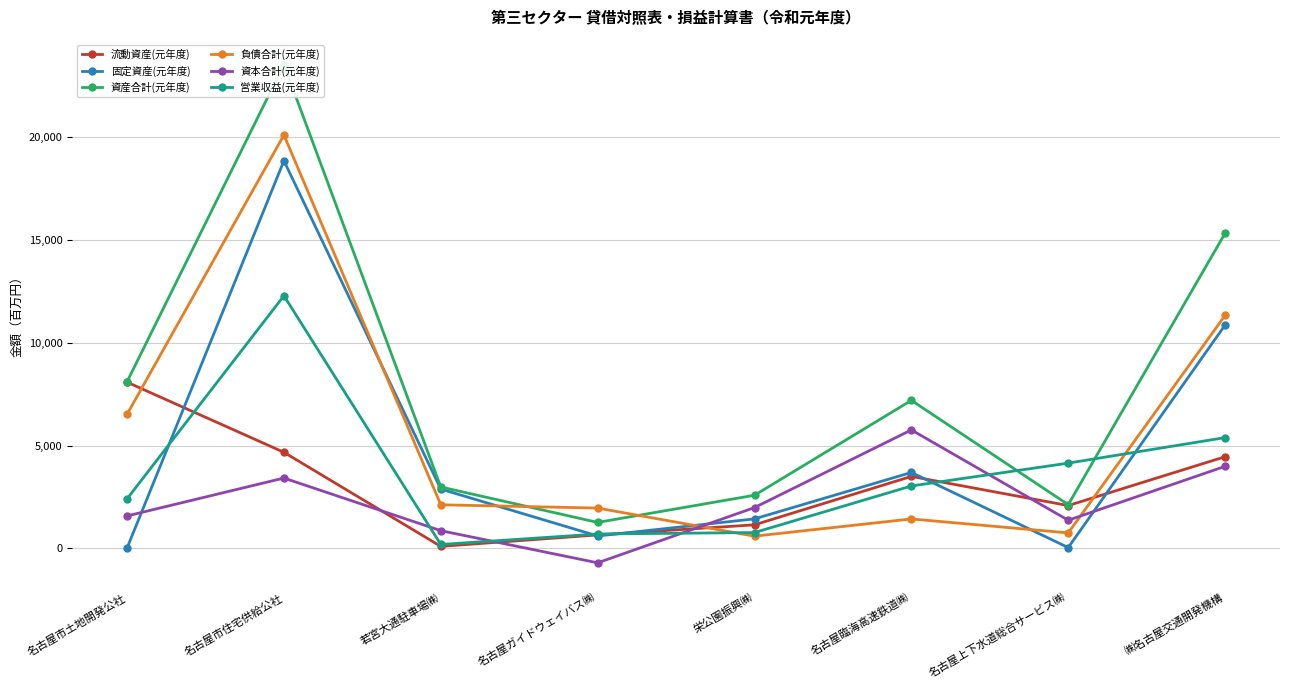

Reading right to left, transcribe all the data shown in this chart.

流動資産(元年度): 4458	2085	3502	1149	659	102	4673	8080
固定資産(元年度): 10856	44	3694	1438	607	2886	18838	20
資産合計(元年度): 15315	2129	7196	2586	1266	2988	23511	8100
負債合計(元年度): 11324	757	1435	598	1963	2123	20089	6519
資本合計(元年度): 3991	1372	5761	1988	-697	865	3422	1581
営業収益(元年度): 5387	4147	3037	774	703	196	12278	2413